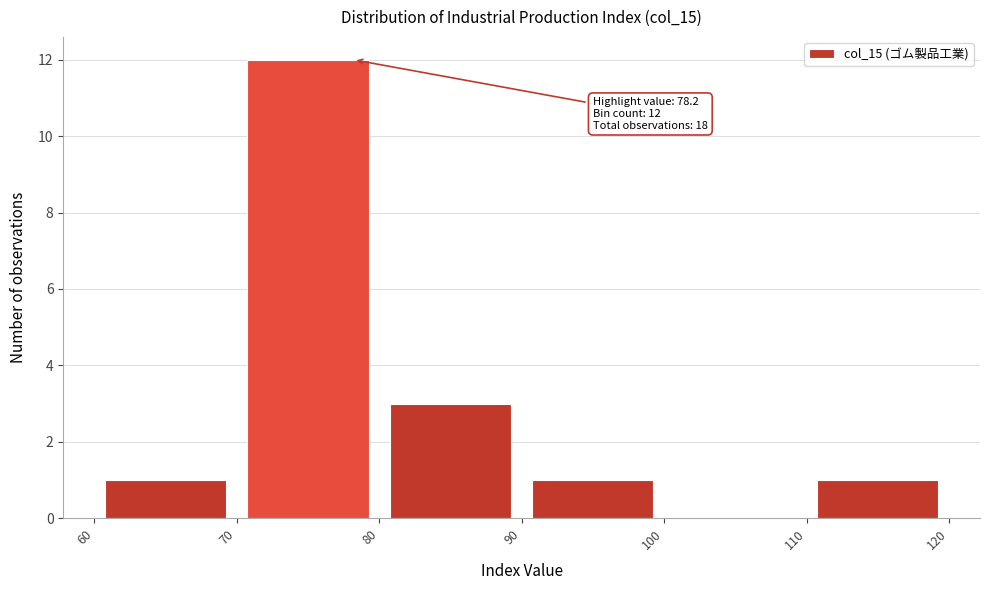

Which range on the x-axis has the tallest bar?

70 to 80